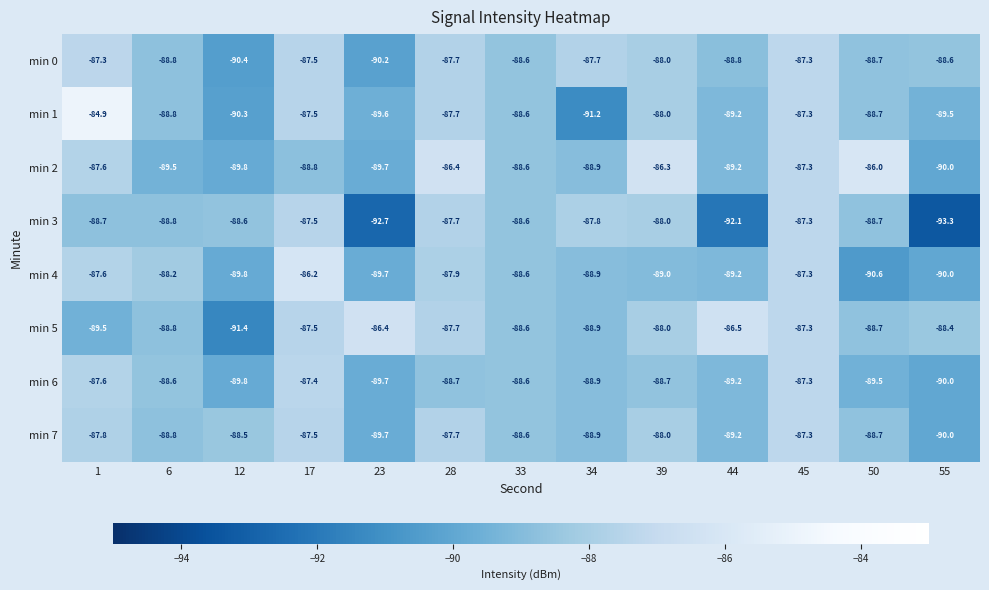

The min 6 series shows -46.8 at 55. True or false?

False